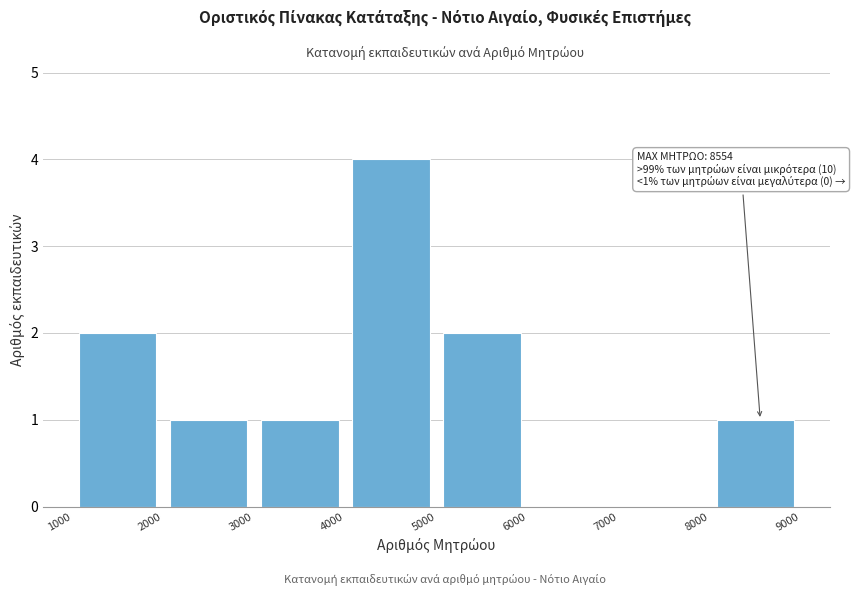

Which range on the x-axis has the tallest bar?

4000 to 5000